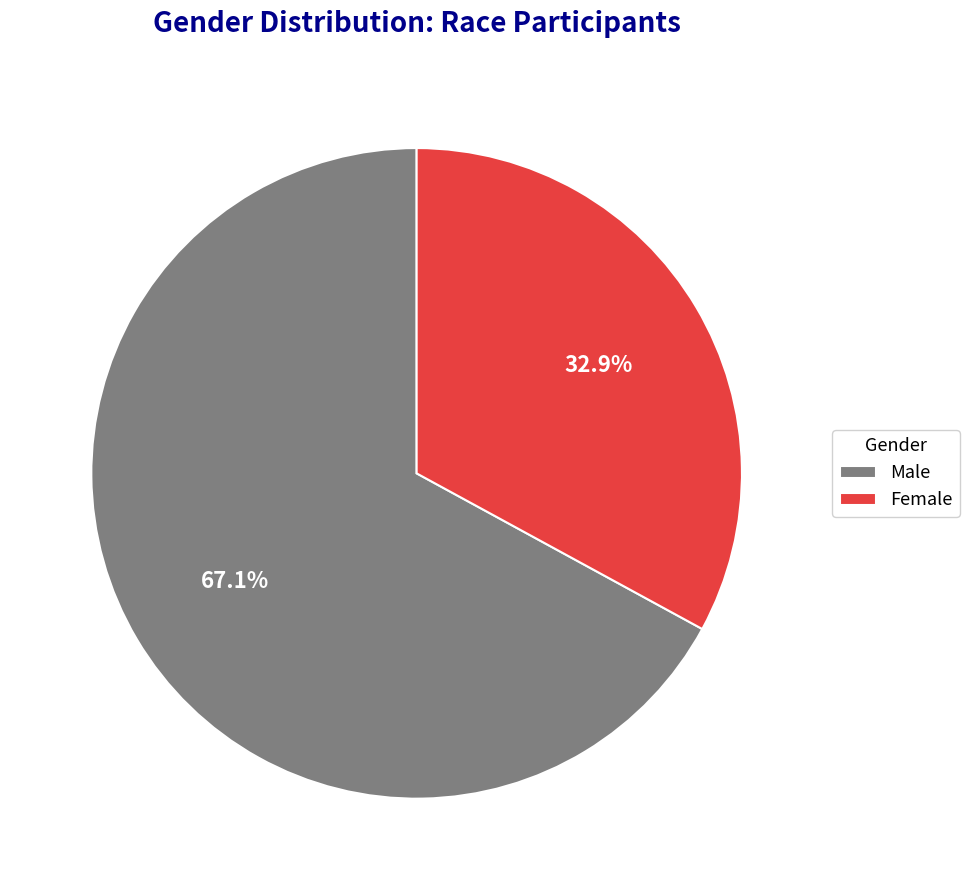

What is the ratio of the value at Male to the value at Female?

2.0